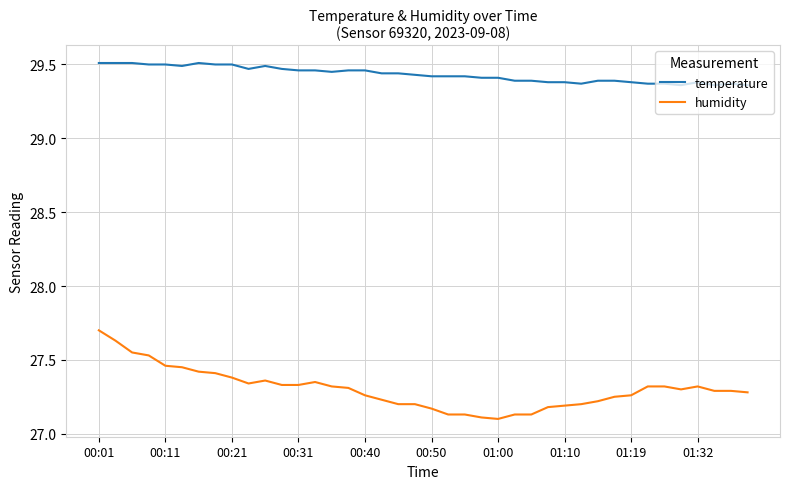

List the series in order of their overall mean, lowest first.

humidity, temperature